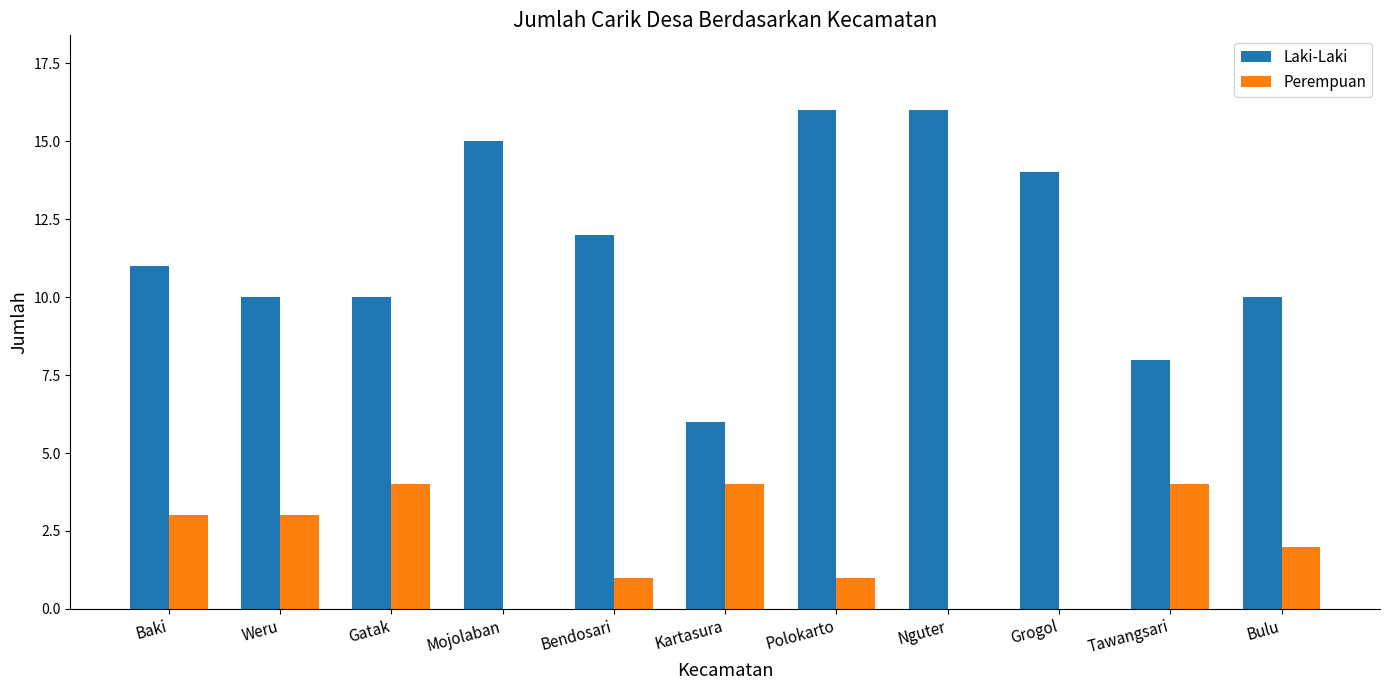

What value does the Laki-Laki series have at Bendosari, to the nearest 10?

10